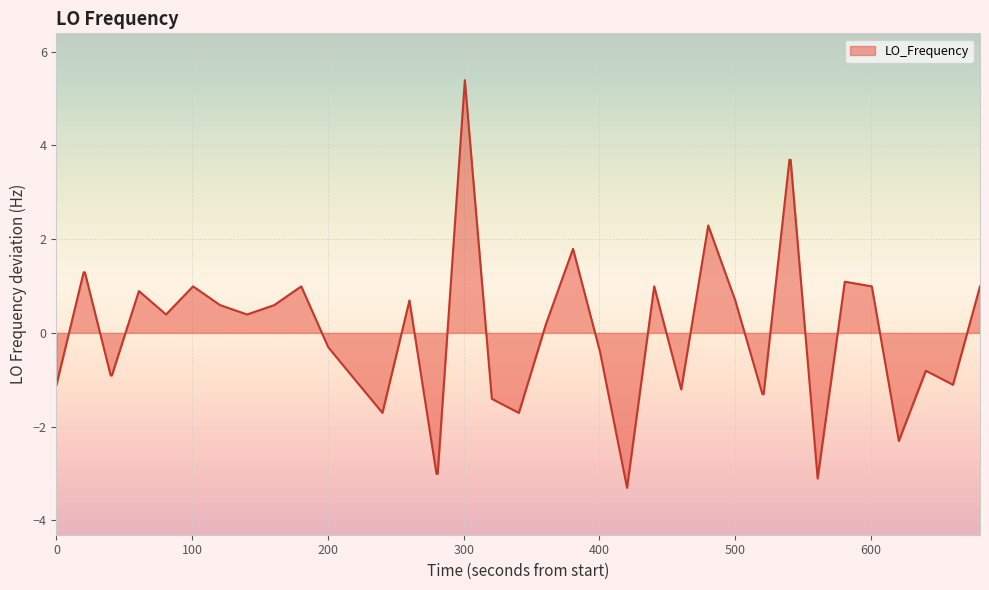

What is the smallest value displayed?

-3.3